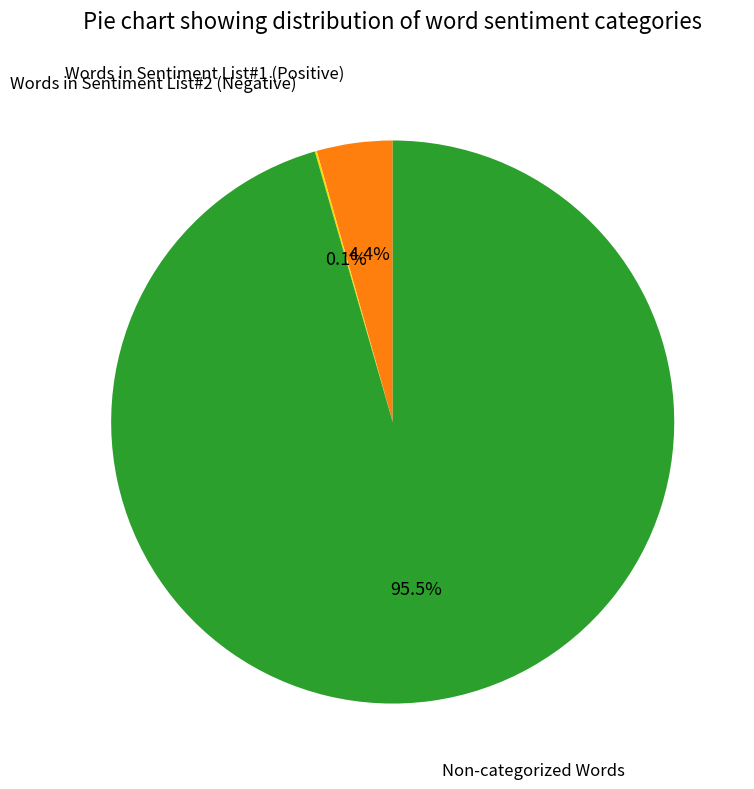

True or false: Words in Sentiment List#1 (Positive) accounts for 4% of the total.

True